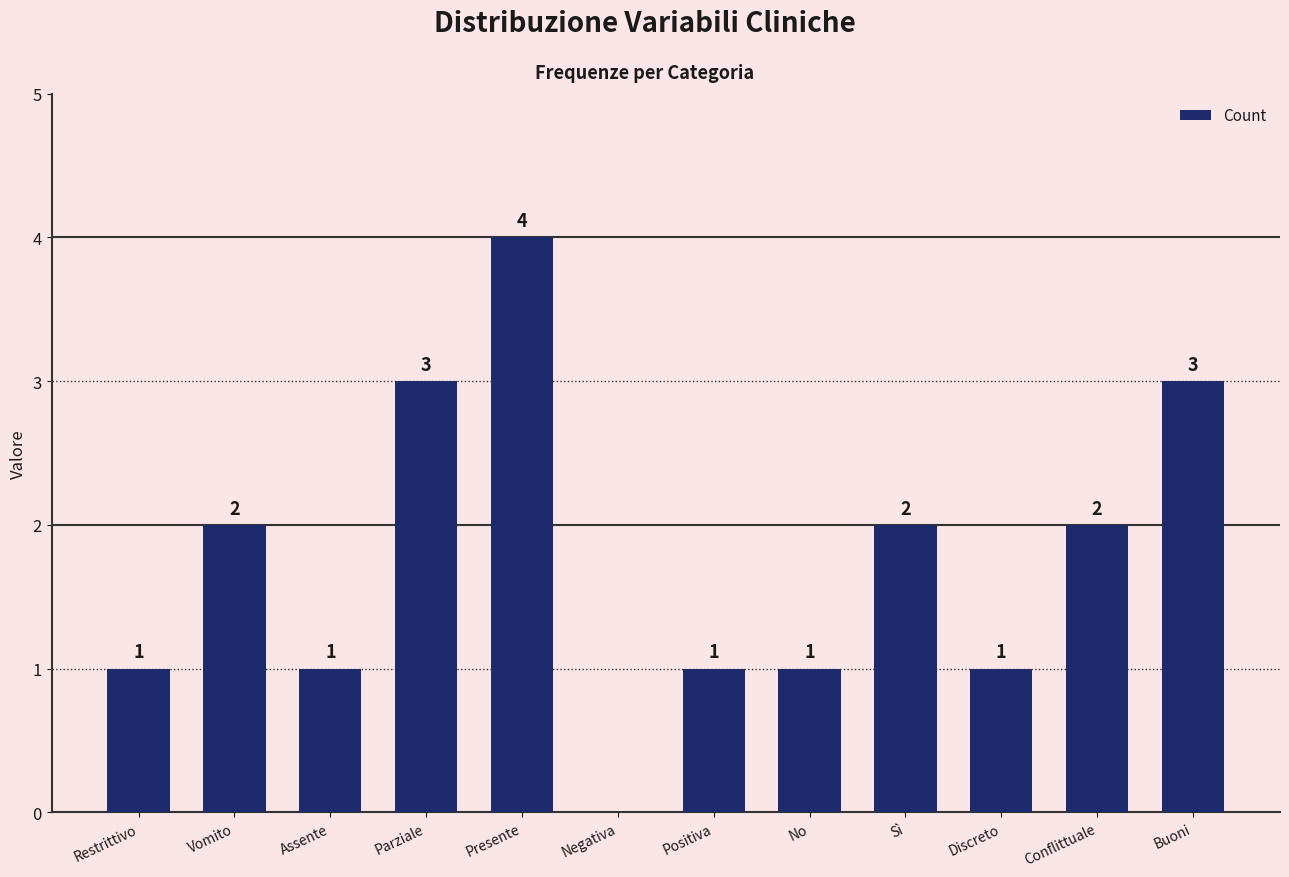

Which label corresponds to the largest value in the chart?

Presente